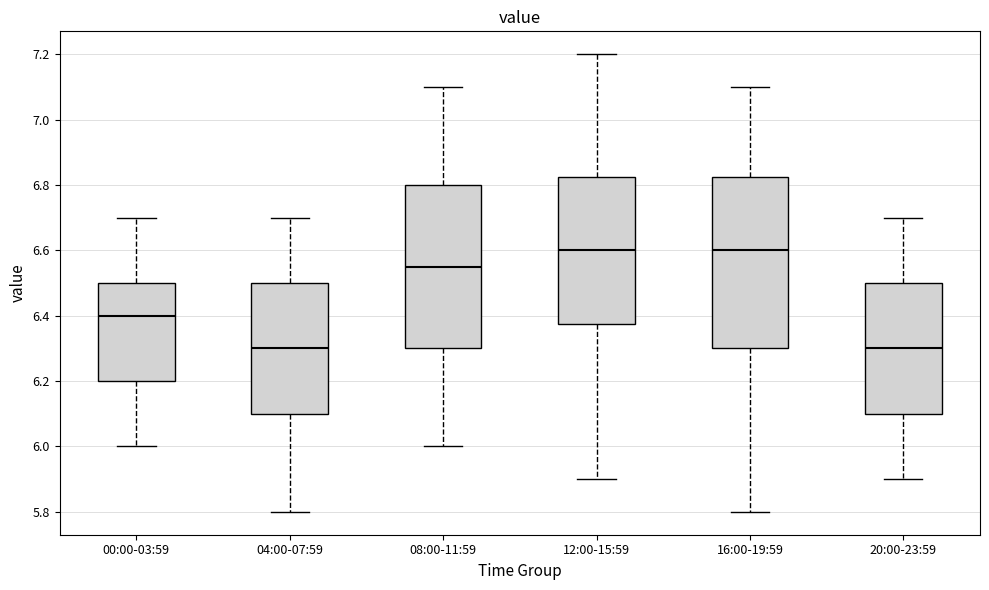

Reading left to right, read every box against the y-axis: the position of its median line, the range the box covers, and the ends of its whiskers. The values are not printed on the chart, so give them approximately, as read against the axis.

00:00-03:59: median 6.40, box 6.20 to 6.50, whiskers 6.00 to 6.70
04:00-07:59: median 6.30, box 6.10 to 6.50, whiskers 5.80 to 6.70
08:00-11:59: median 6.56, box 6.30 to 6.80, whiskers 6.00 to 7.10
12:00-15:59: median 6.60, box 6.38 to 6.82, whiskers 5.90 to 7.20
16:00-19:59: median 6.60, box 6.30 to 6.82, whiskers 5.80 to 7.10
20:00-23:59: median 6.30, box 6.10 to 6.50, whiskers 5.90 to 6.70